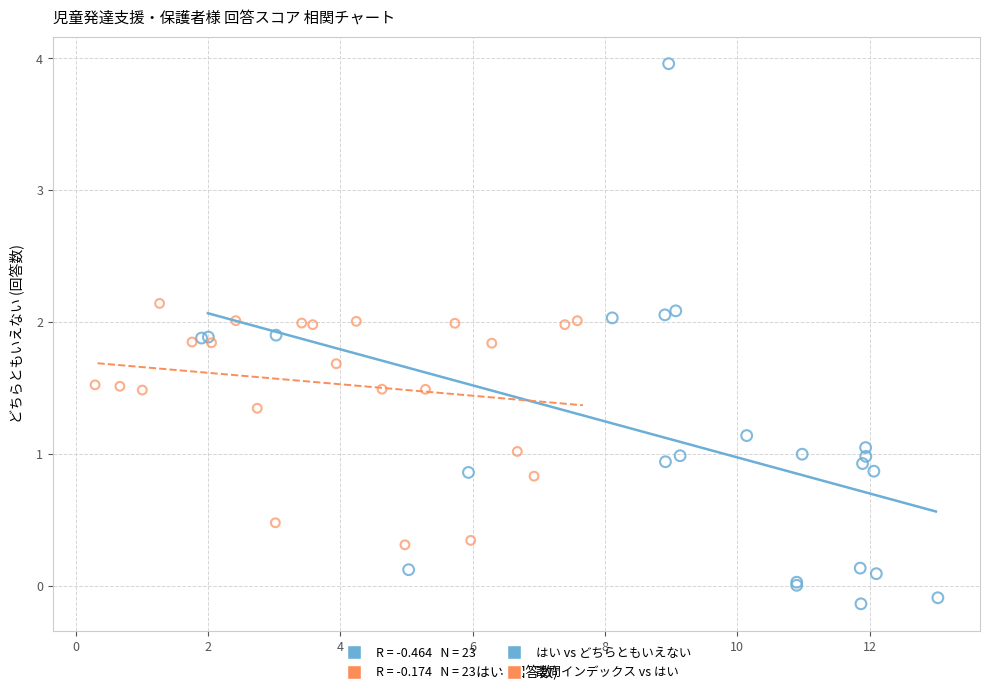

Which series has the widest spread of Y values?

はい vs どちらともいえない